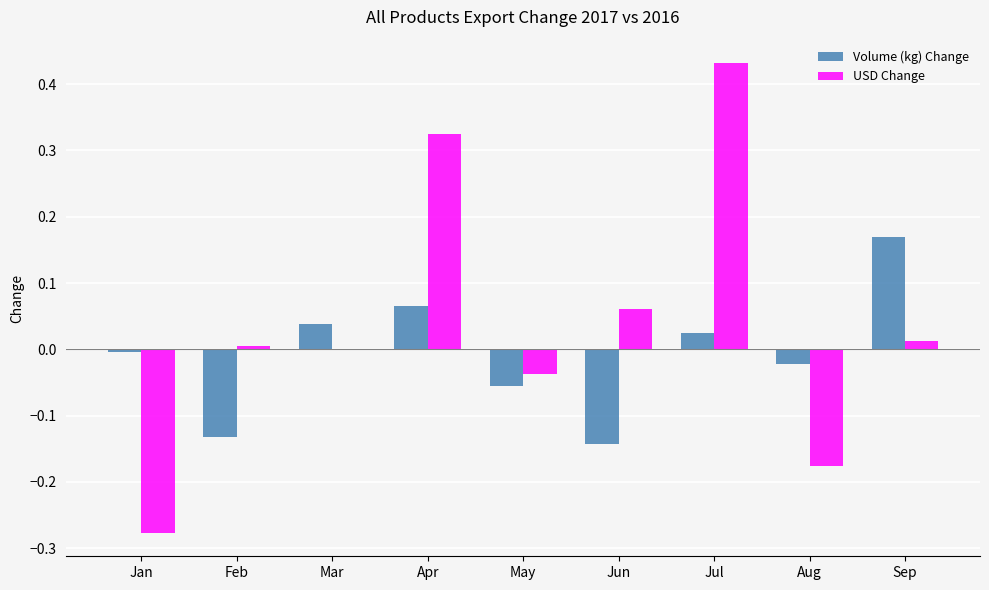

The value of Volume (kg) Change at Jan is -0.0. True or false?

True